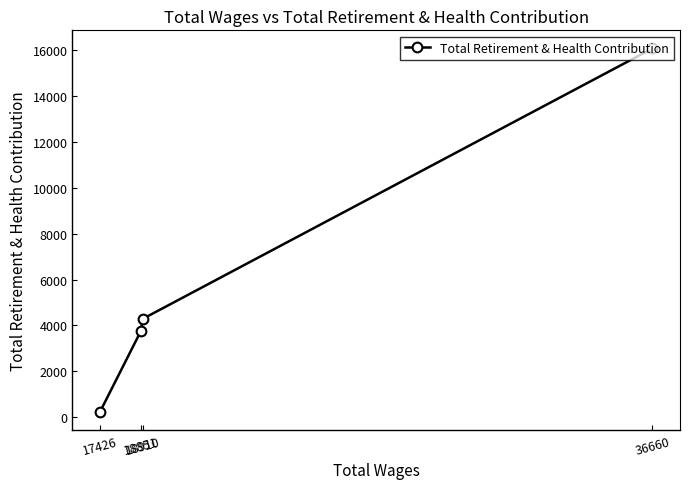

Read the value at 18851, to the nearest 10.

3760